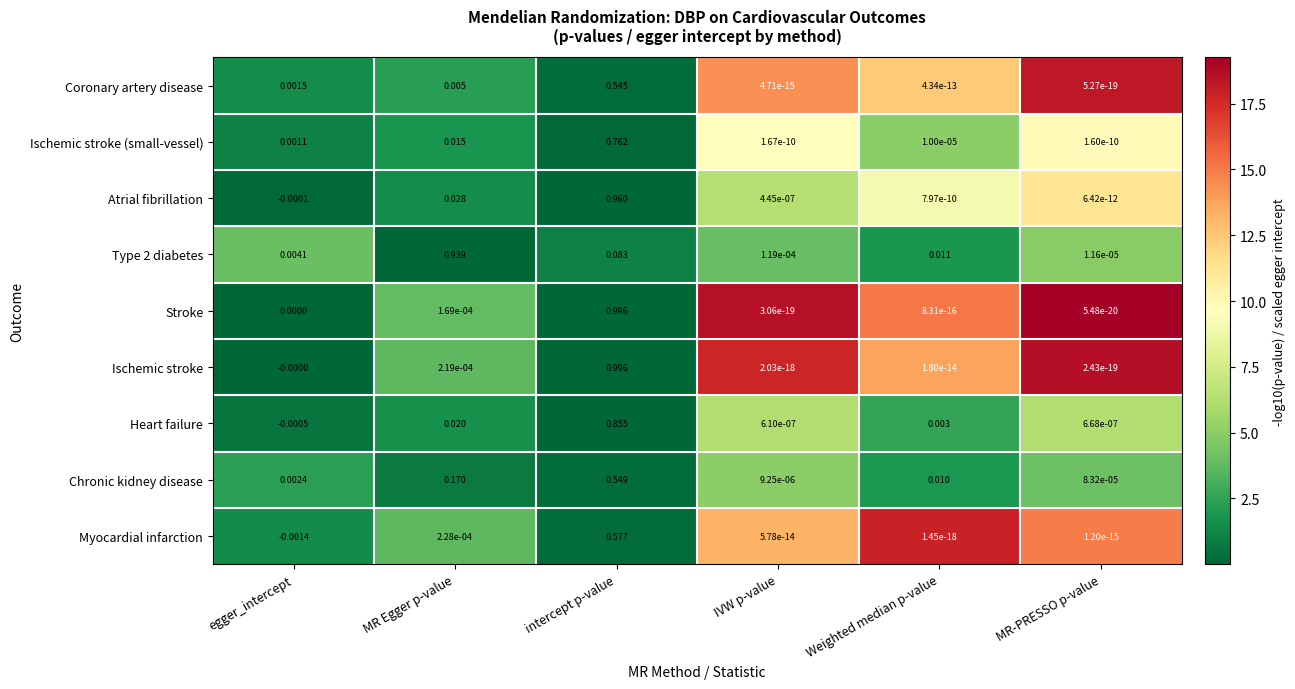

Where is Type 2 diabetes nearest to the value 0?

MR-PRESSO p-value